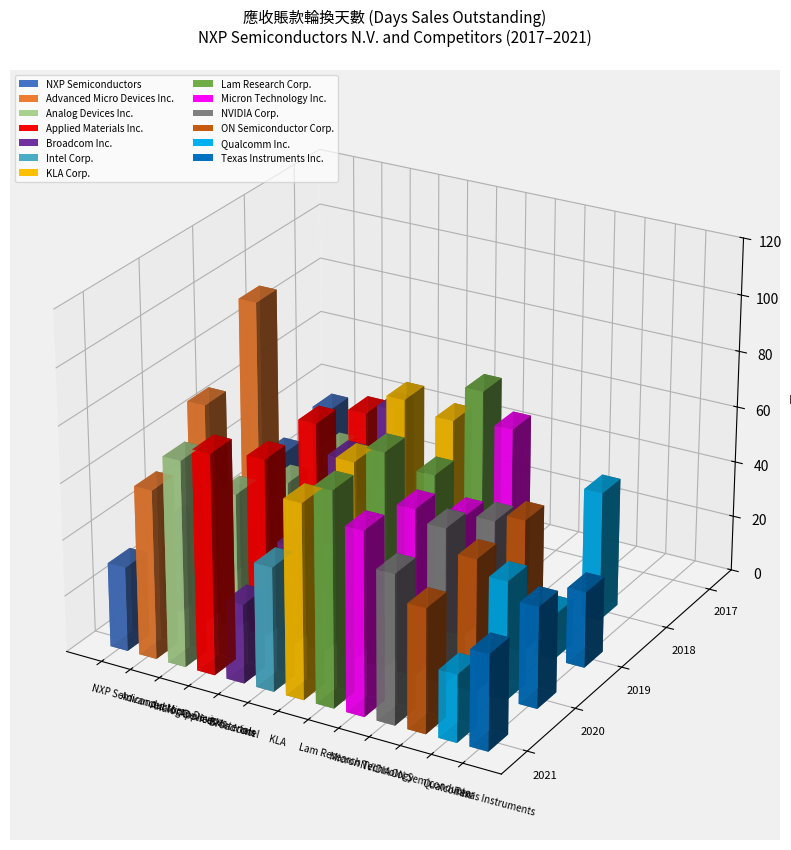

Which has a higher value, Advanced Micro Devices Inc. or Qualcomm Inc.?

Advanced Micro Devices Inc.